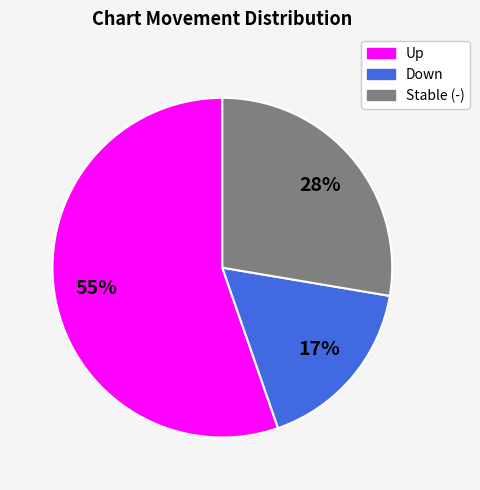

To the nearest percent, what is the average slice percentage?

33%